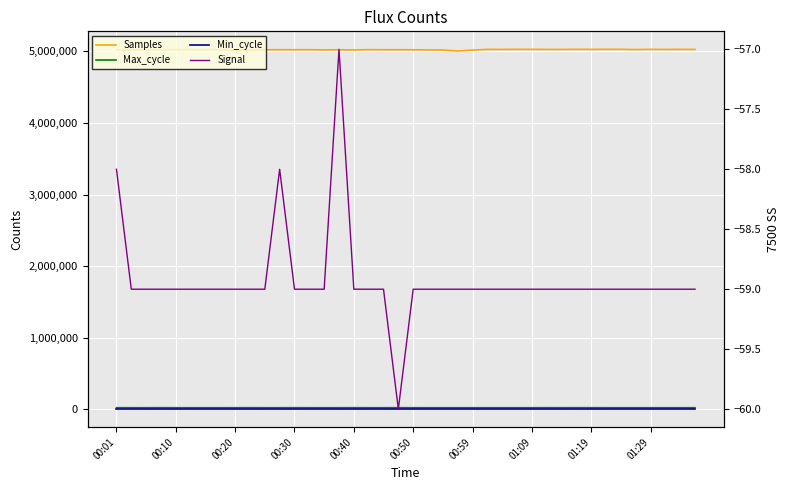

Is it true that Max_cycle equals 5470 at 21?

False